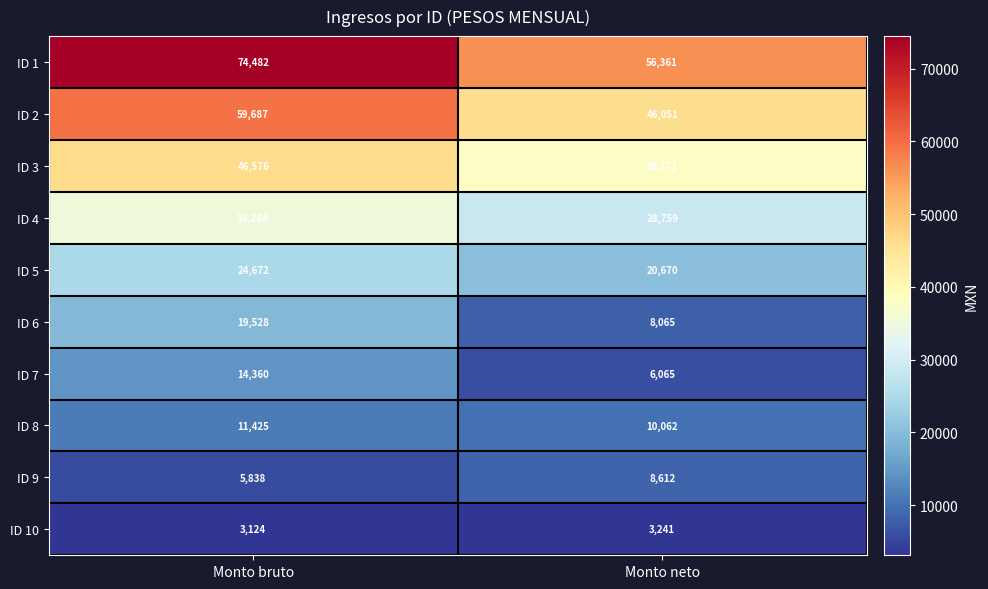

The ID 10 series shows 5445 at Monto neto. True or false?

False